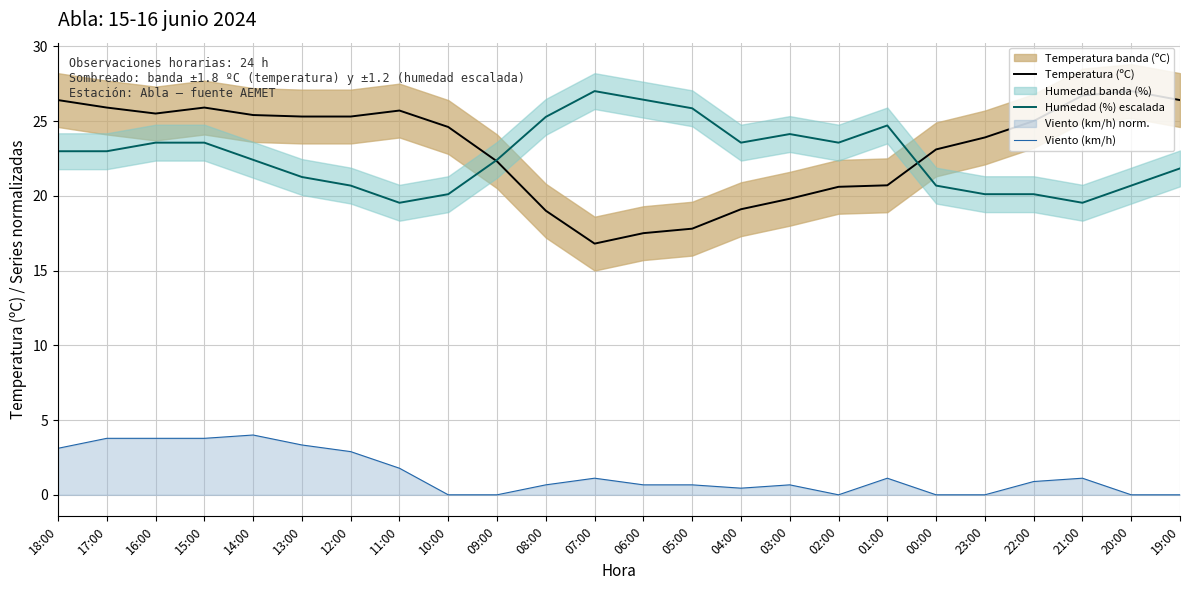

What is the spread (max minus min) of values at 03:00?

23.5